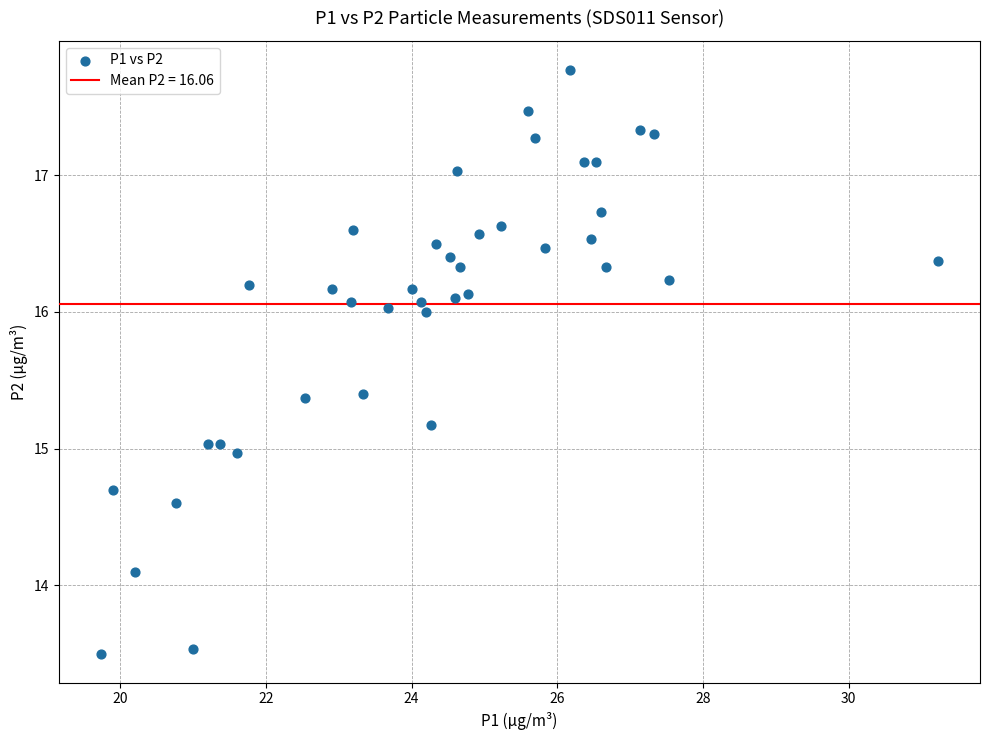

What is the range of X values (max minus min)?

11.5